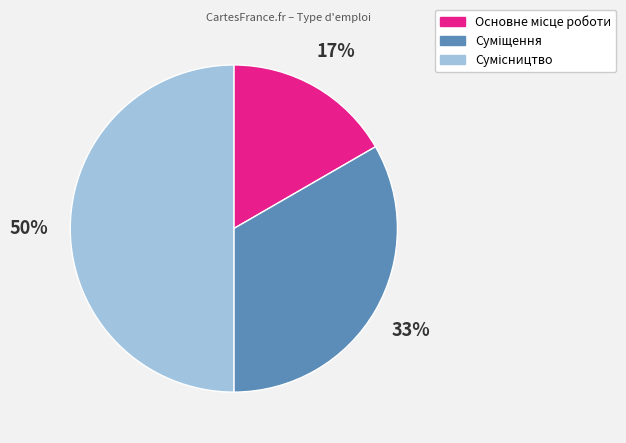

To the nearest percent, what is the difference between the largest and smallest slice percentages?

33%